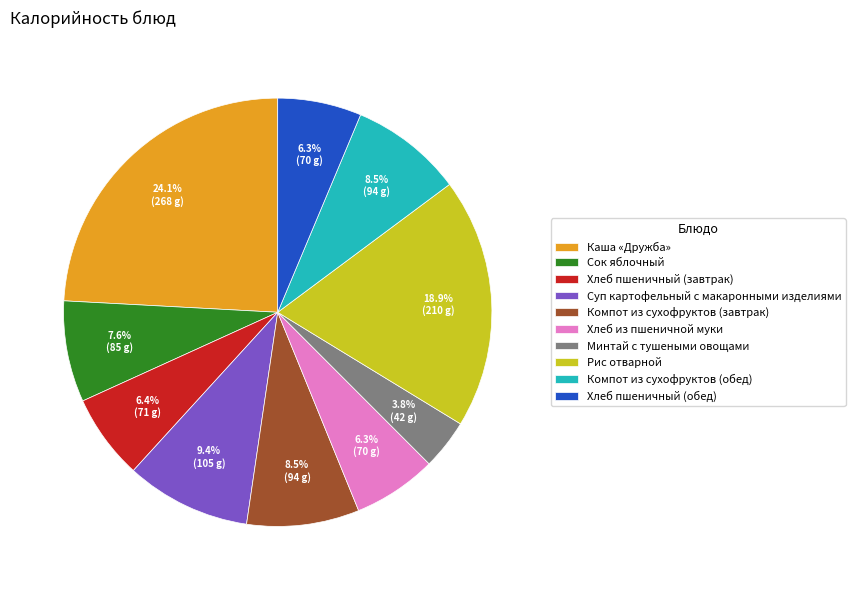

To the nearest percent, what portion does Каша «Дружба» represent?

24%